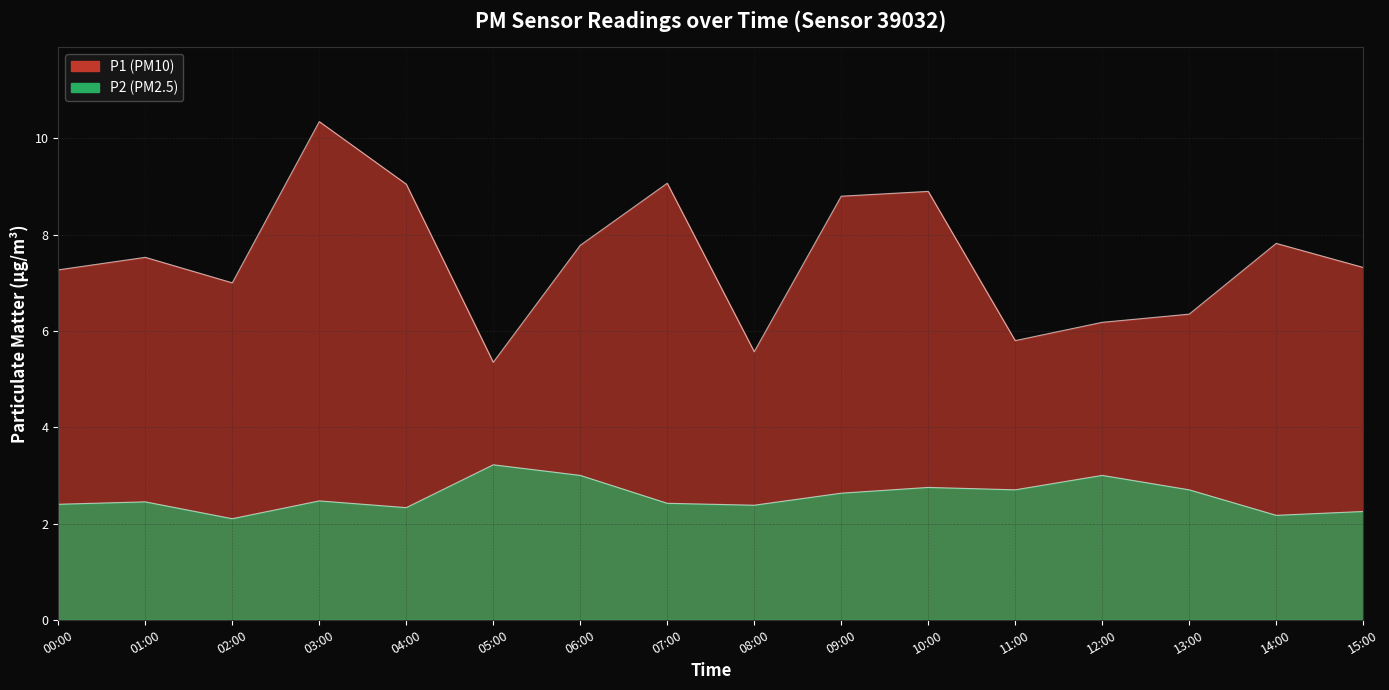

At which label does P1 reach its minimum?

05:00